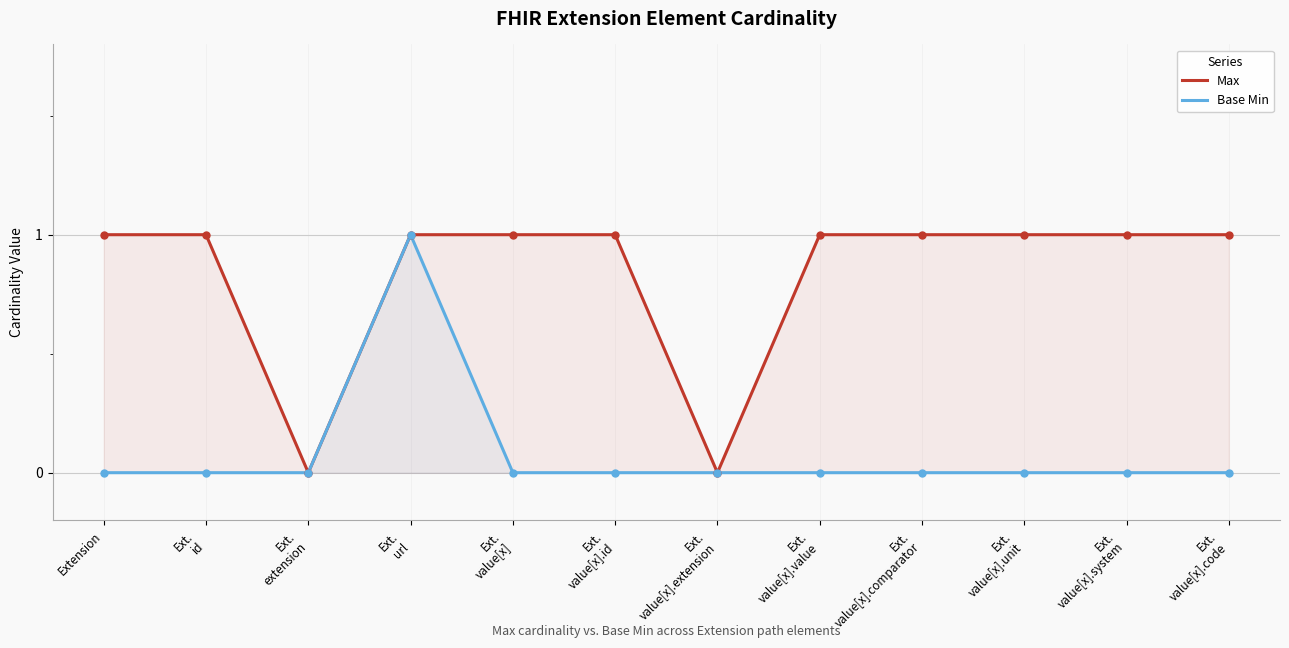

Does the chart have visible grid lines?

Yes